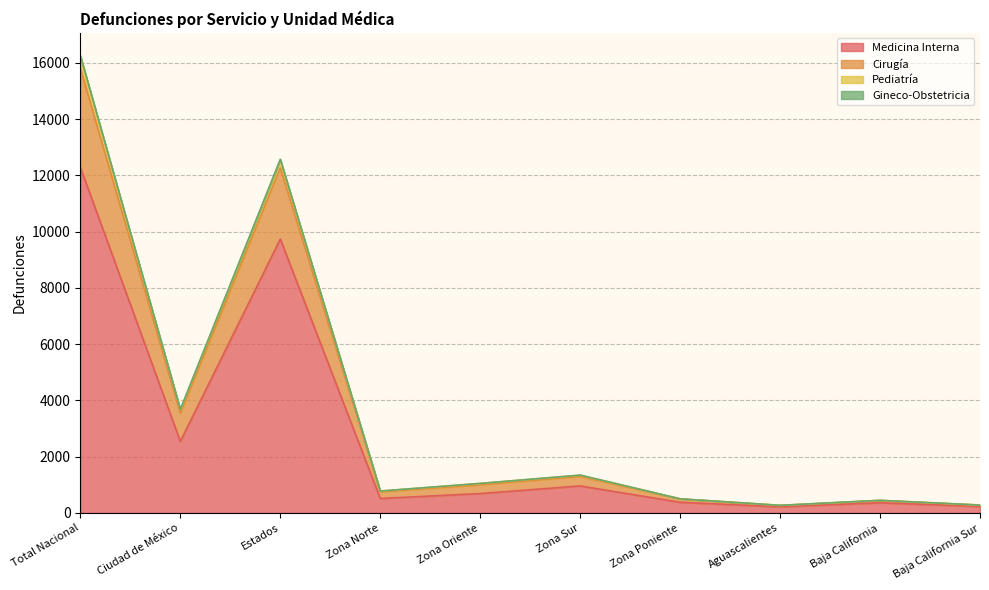

How many data points in Cirugía are above 1051?

4